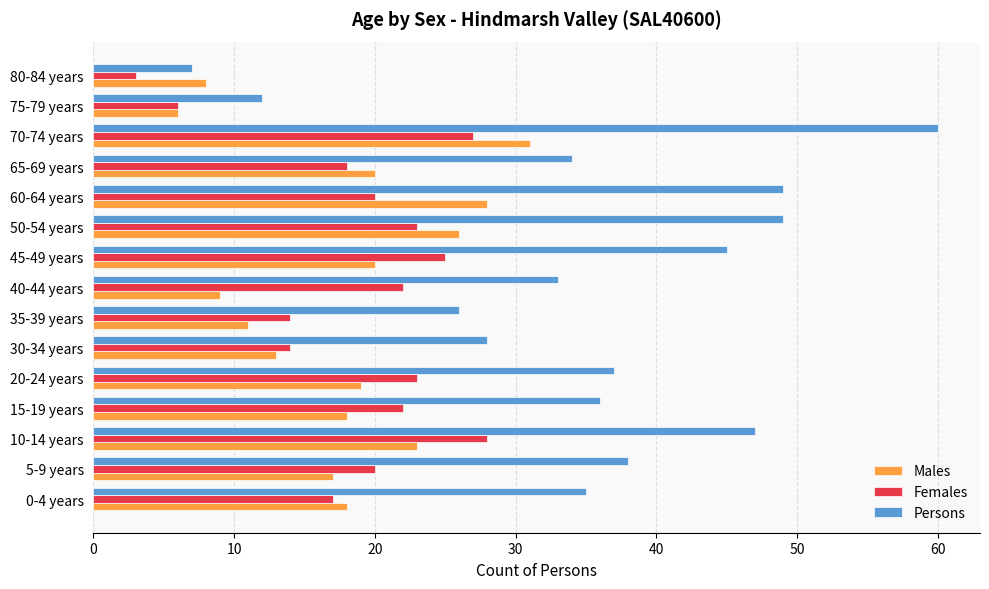

Which series has the largest range (max minus min)?

Persons